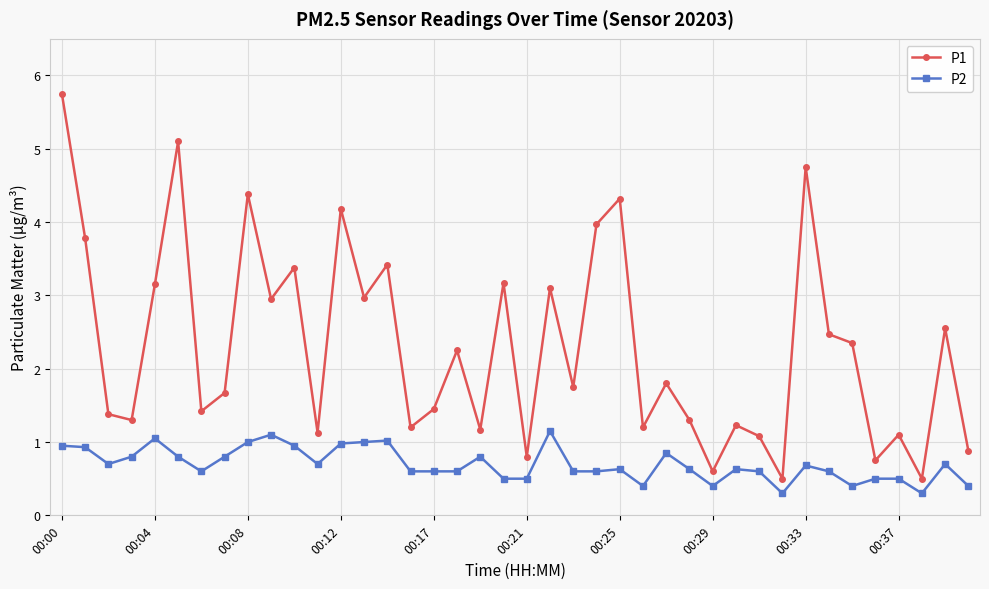

True or false: P2 has more than 2 interior local peaks.

True